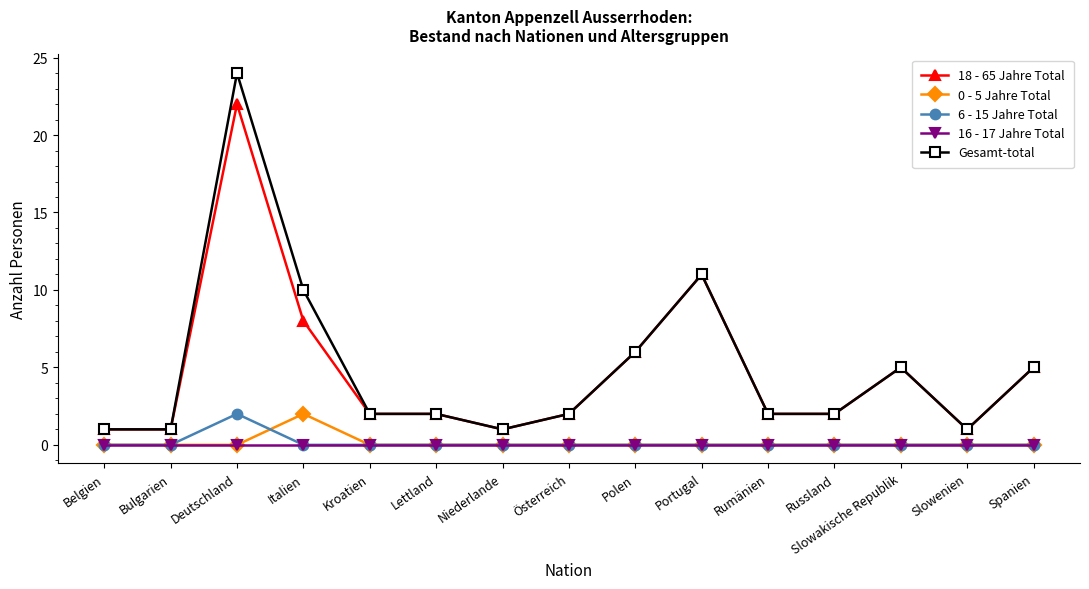

True or false: 18 - 65 Jahre Total and 16 - 17 Jahre Total cross at least once.

False